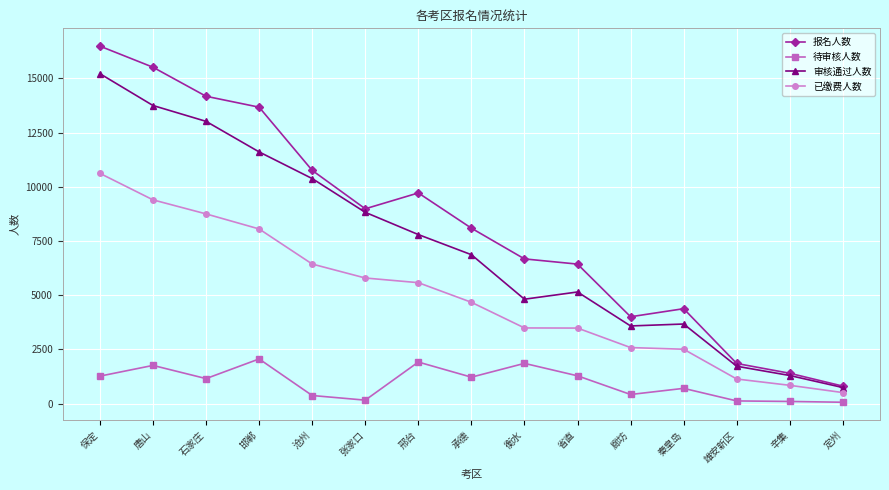

Does the chart have visible grid lines?

Yes